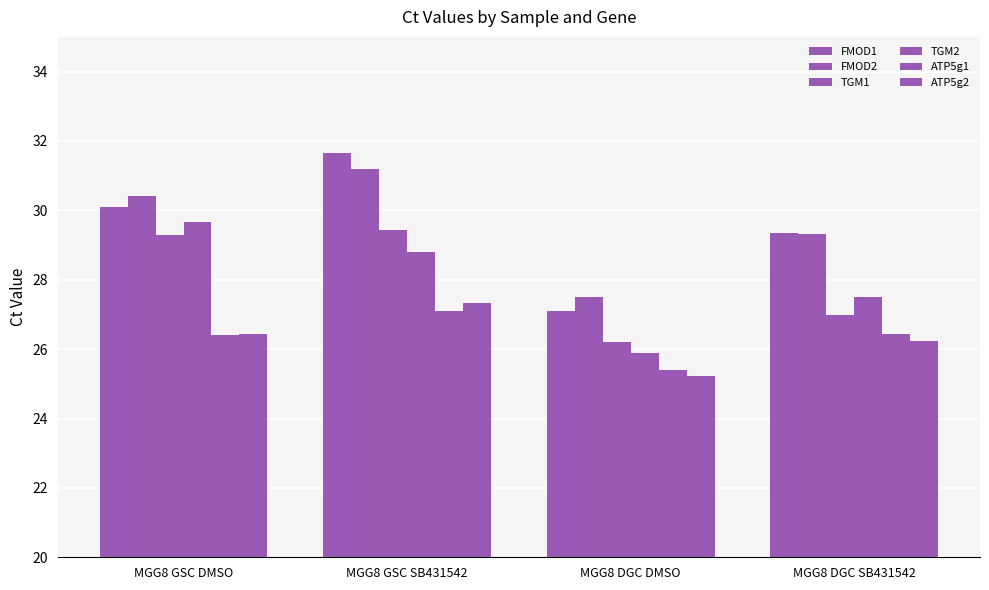

What is the highest value of the TGM2 series?

29.7